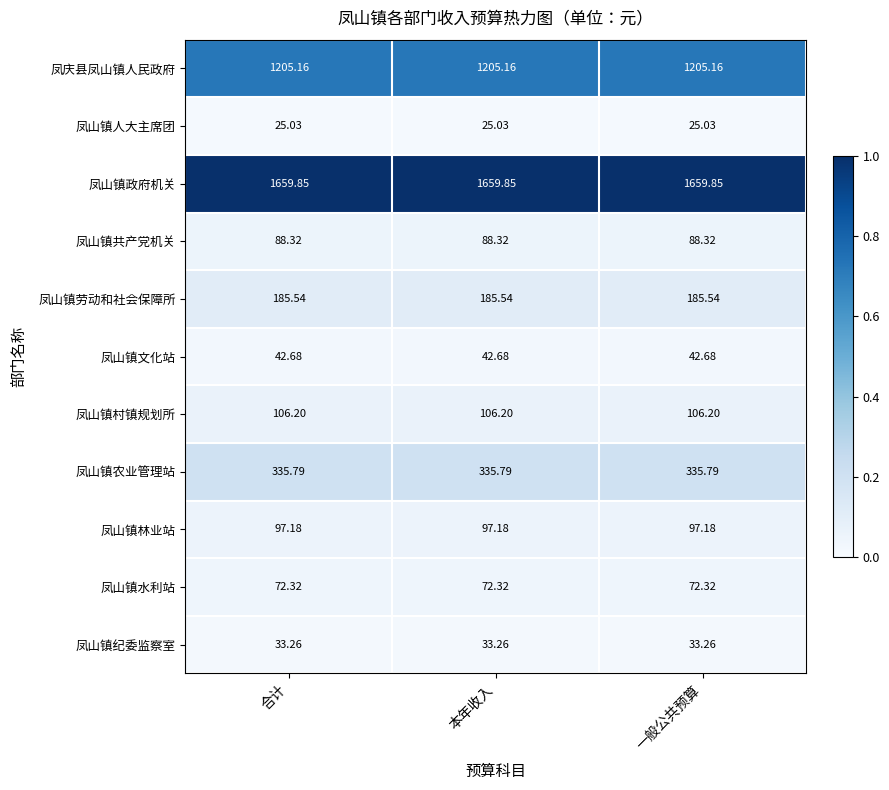

Is the value of 凤山镇共产党机关 at 一般公共预算 greater than the value of 凤山镇水利站 at 本年收入?

Yes